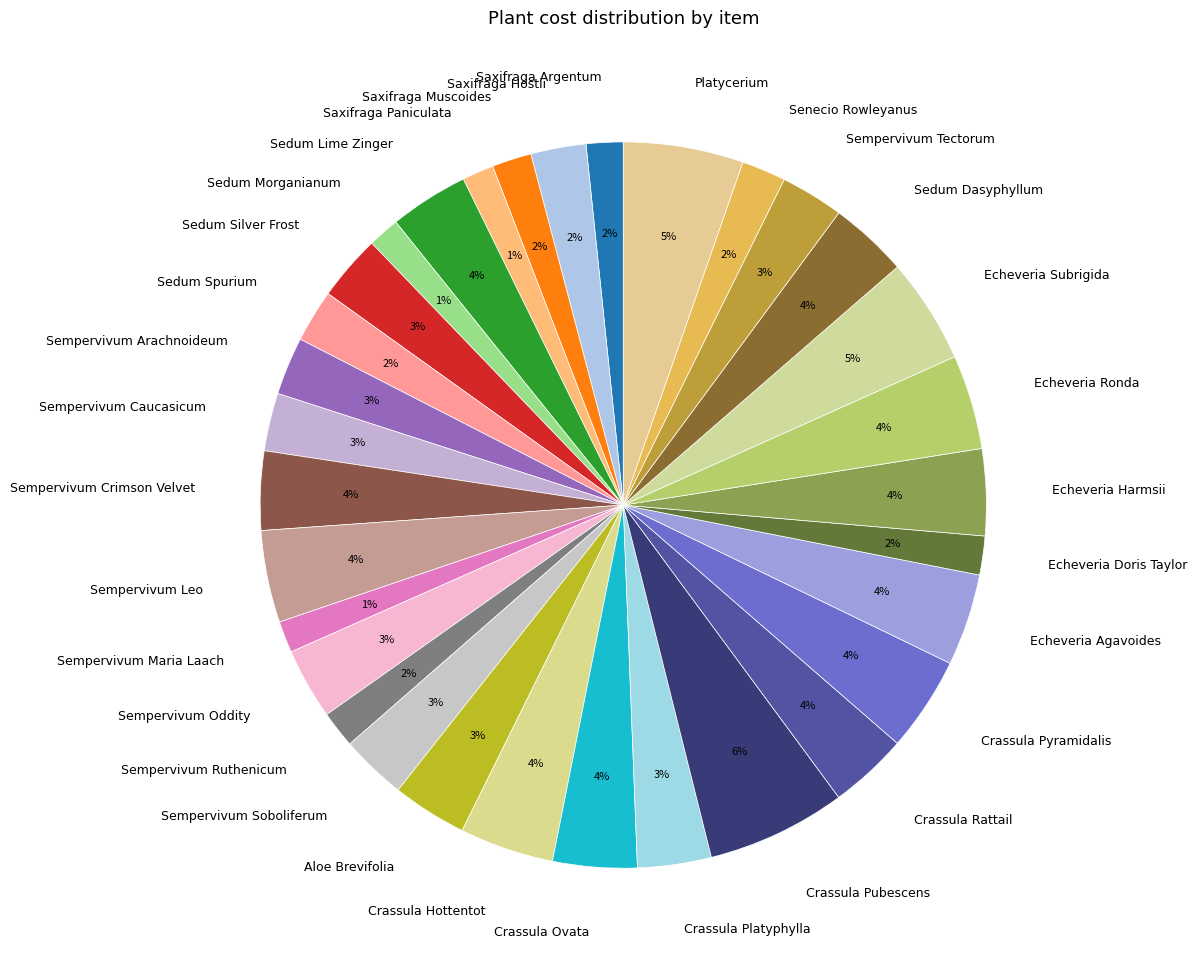

Is there a majority slice in this chart?

No